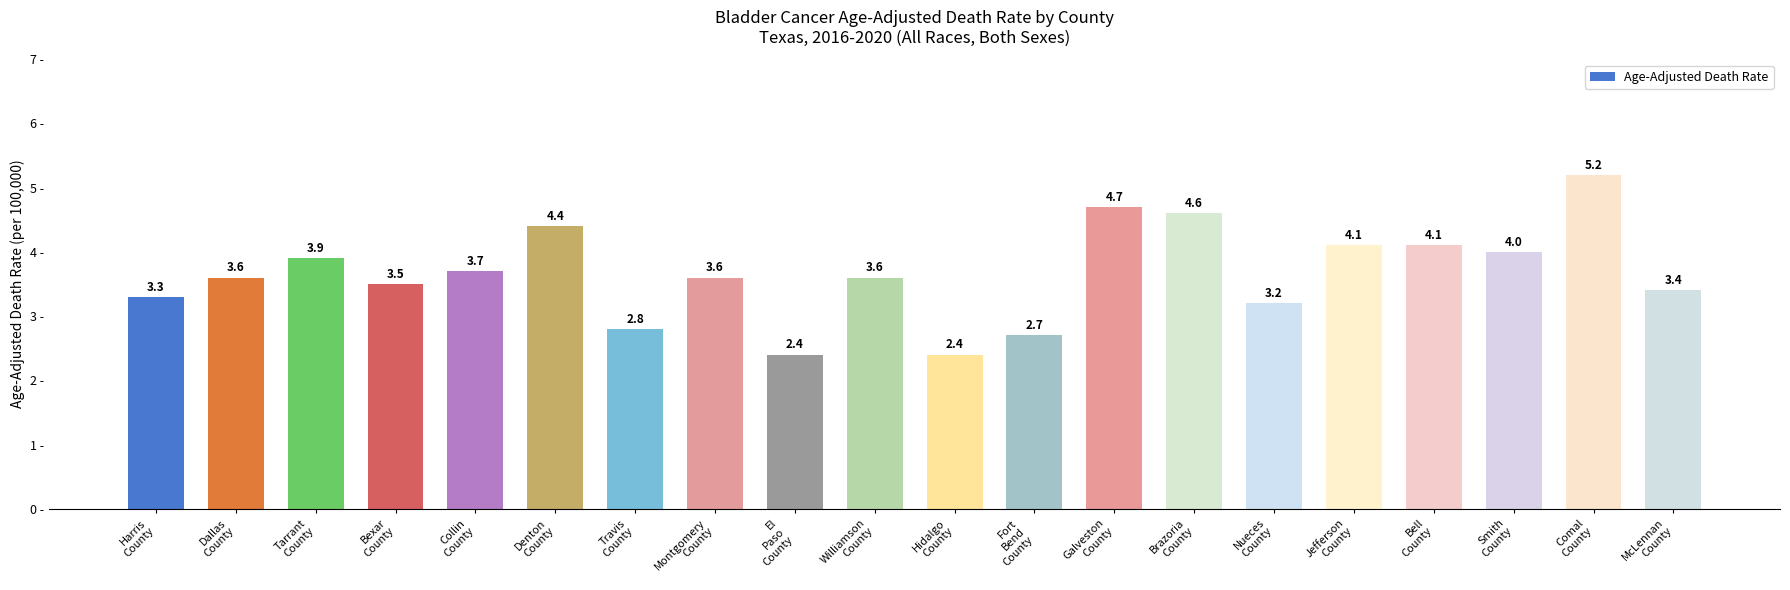

What is the minimum value shown in the chart?

2.4